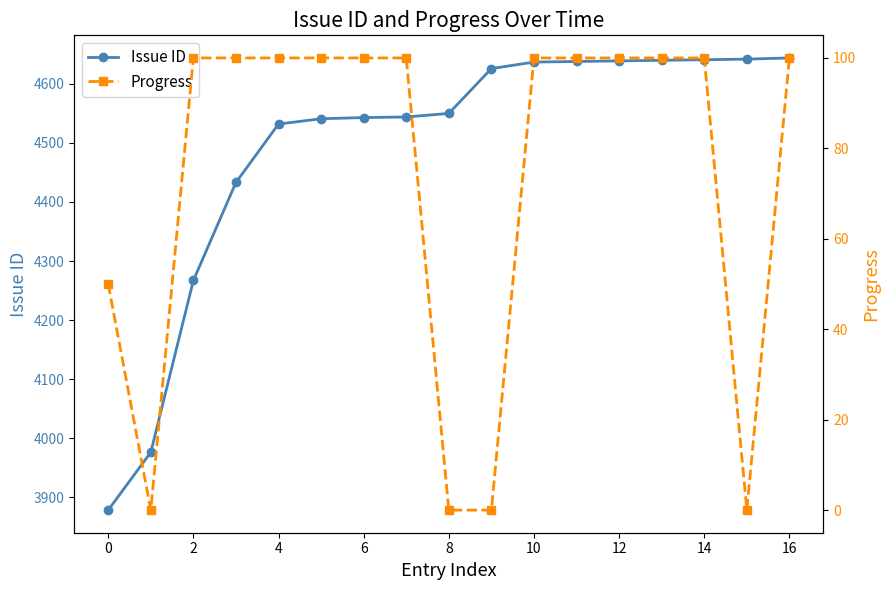

Reading left to right, list all the values displayed in this chart.

Issue ID: 3878	3976	4267	4433	4532	4541	4543	4544	4550	4626	4637	4638	4639	4640	4641	4642	4644
Progress: 50	0	100	100	100	100	100	100	0	0	100	100	100	100	100	0	100